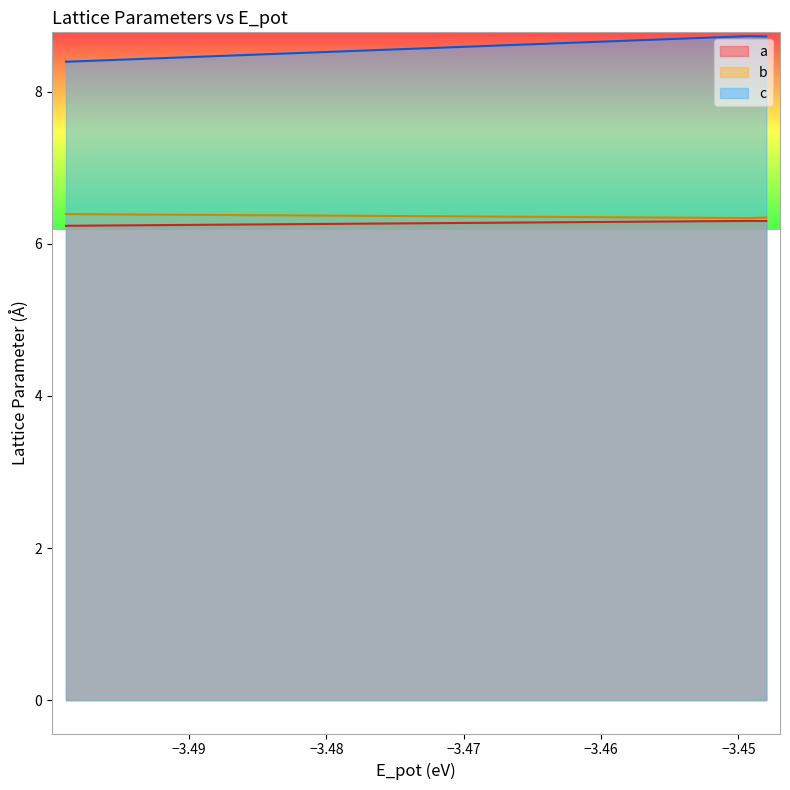

What is the minimum value shown in the chart?

6.2